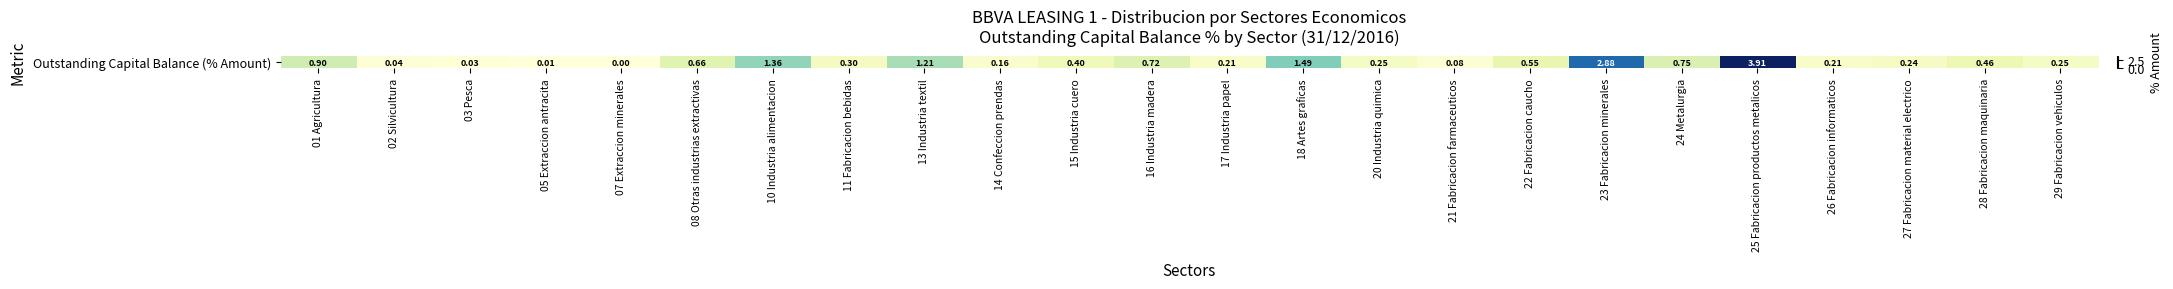

At which category does the chart reach its minimum across all series?

07 Extraccion minerales